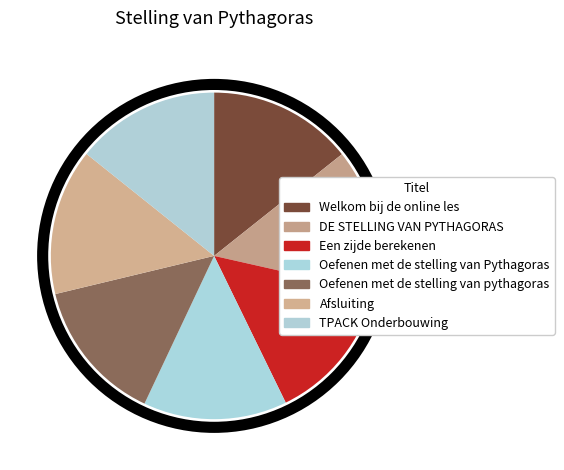

What percentage is the Een zijde berekenen slice, to the nearest percent?

14%